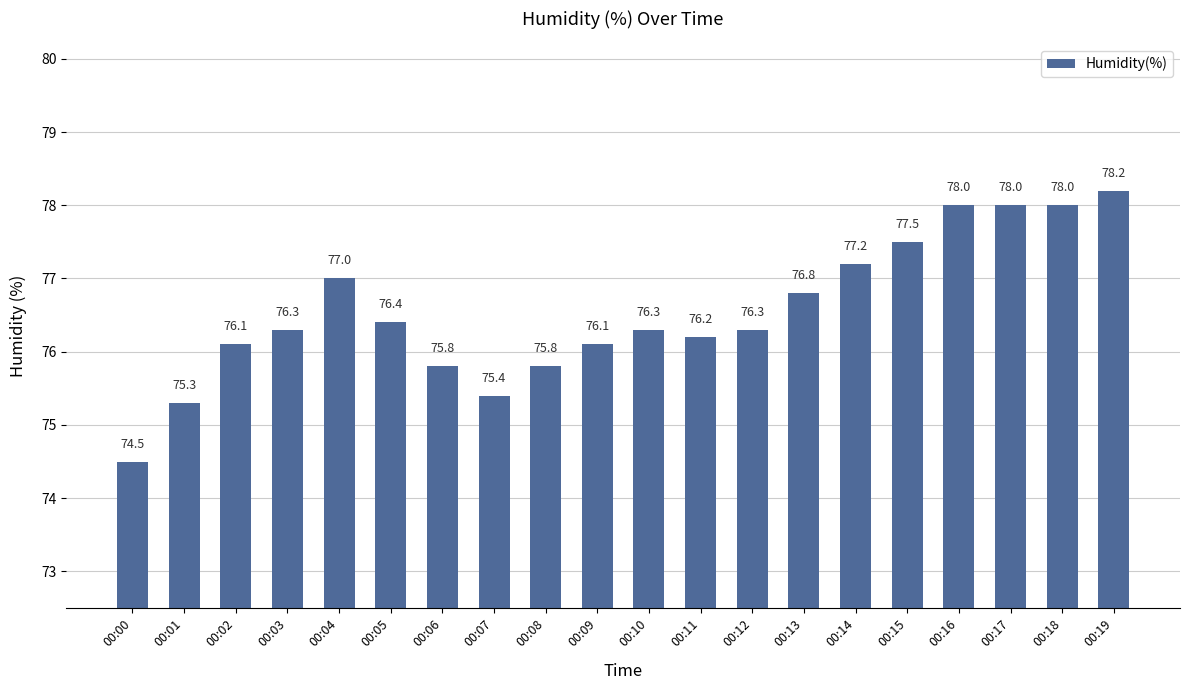

What is the value of the 6th bar from the left?

76.4